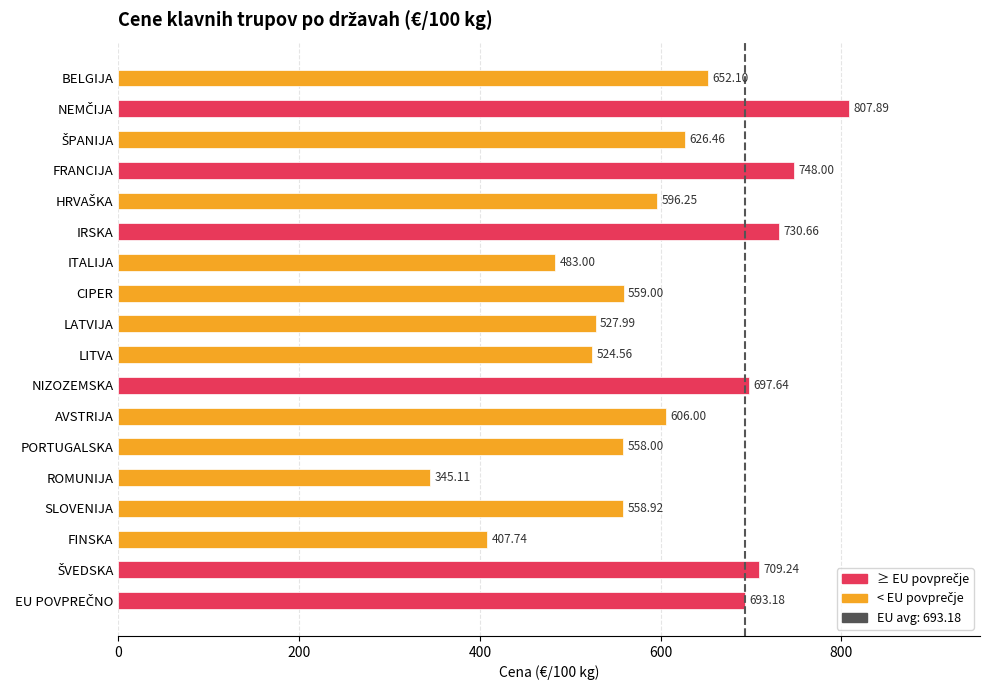

At which category does the chart reach its minimum across all series?

ROMUNIJA